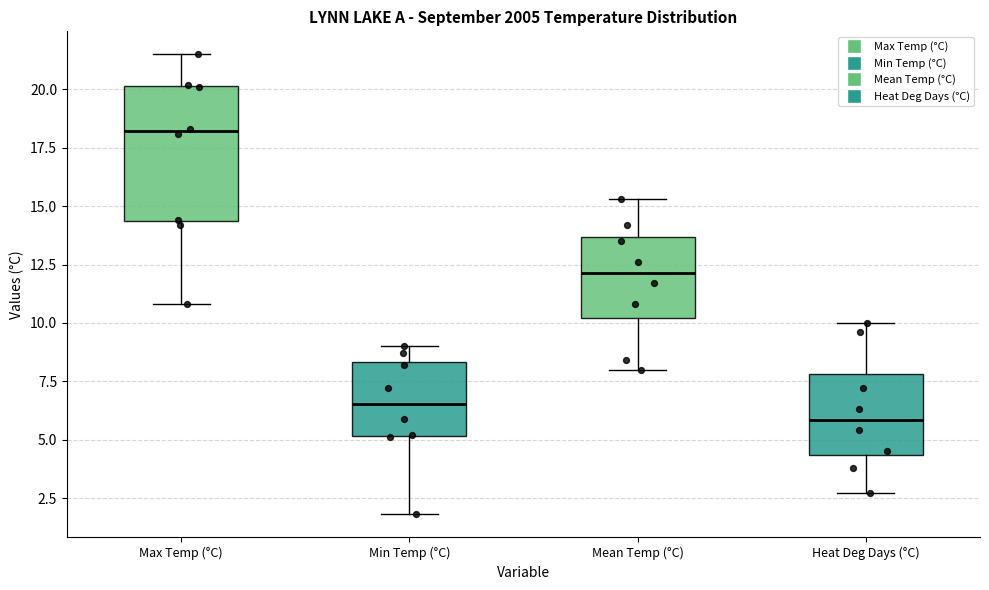

Where does the upper whisker of the box for Max Temp (°C) end on the y-axis? The values are not printed on the chart, so give them approximately, as read against the axis.

21.5